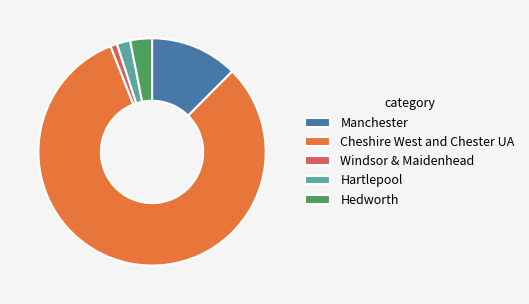

What is the smallest slice in the pie chart?

Windsor & Maidenhead